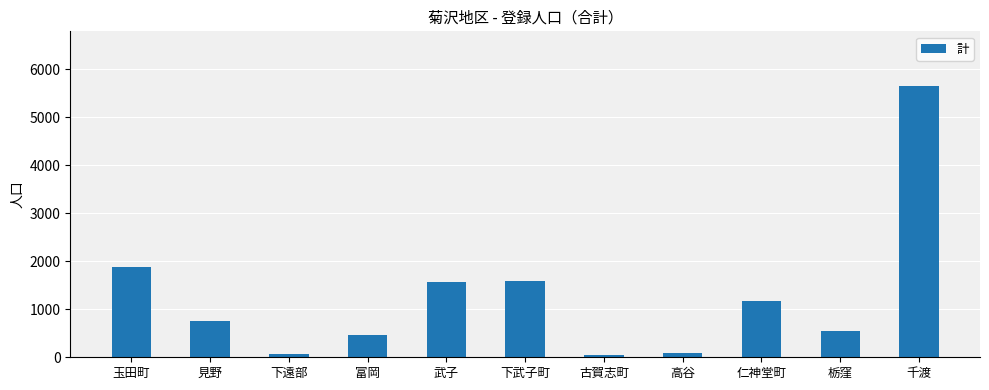

Read the value at 下武子町.

1595